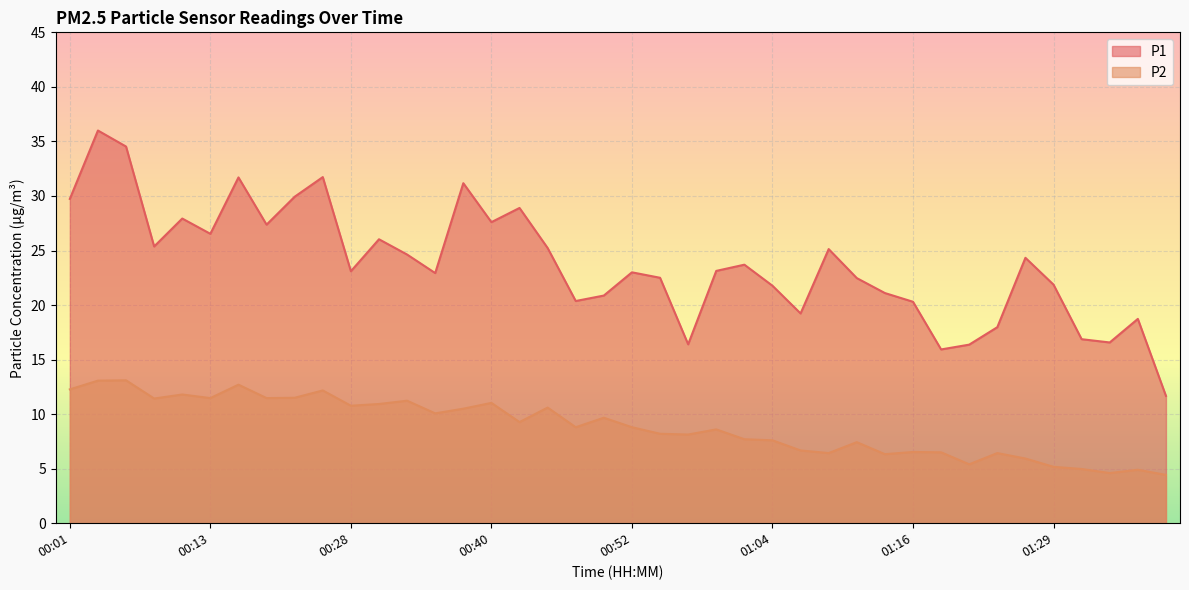

At how many categories does at least one series exceed 33?

2